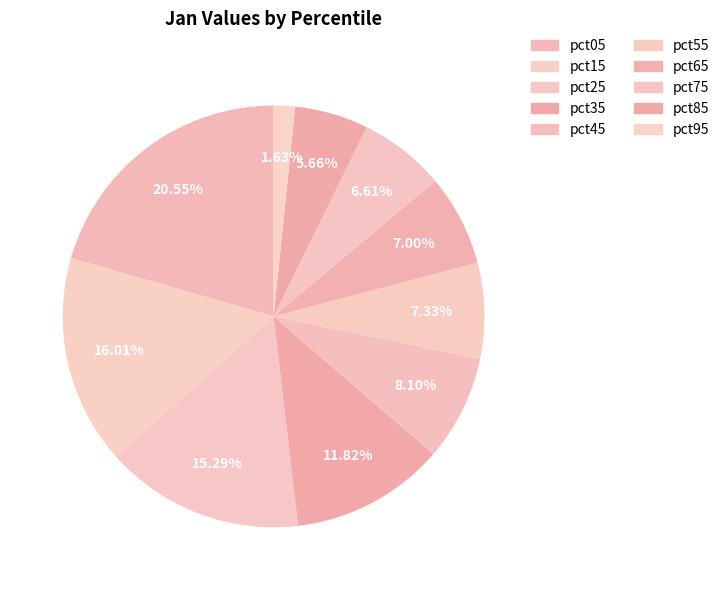

Combined, what portion of the pie is pct65 and pct15?

23.0%